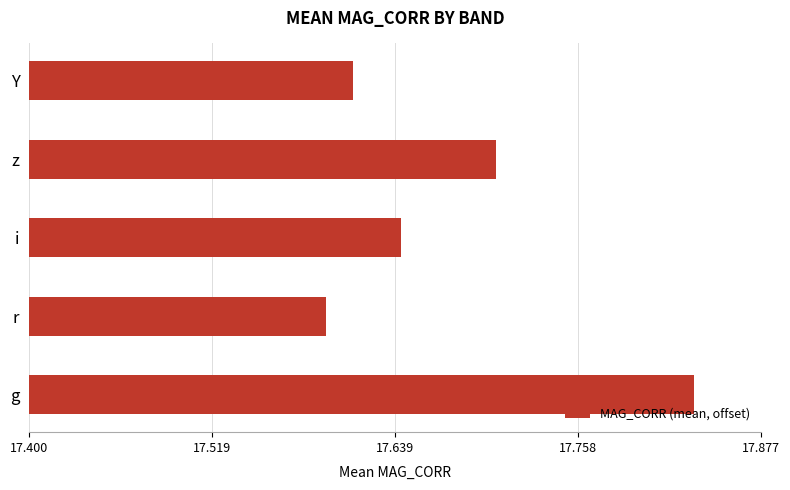

Are the bars horizontal?

Yes